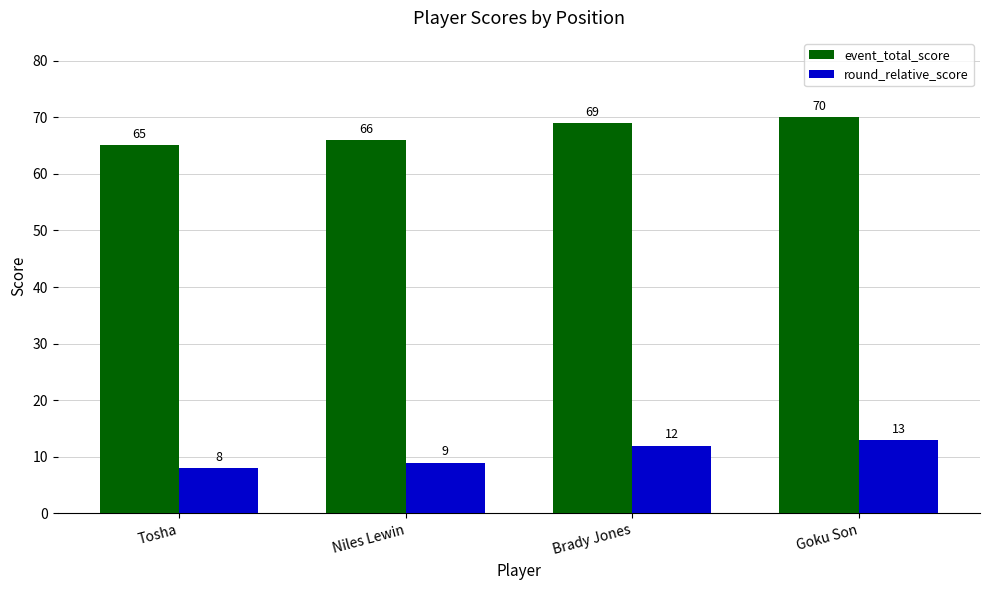

What are all the series names shown in the legend?

event_total_score, round_relative_score